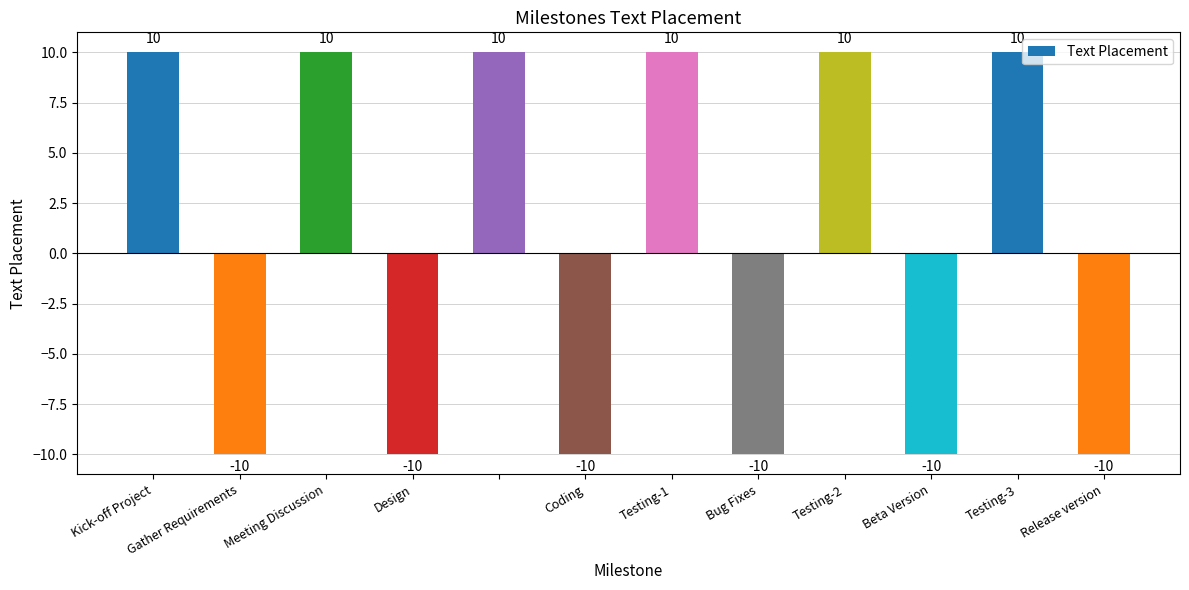

What is the value of the 3rd bar from the left?

10